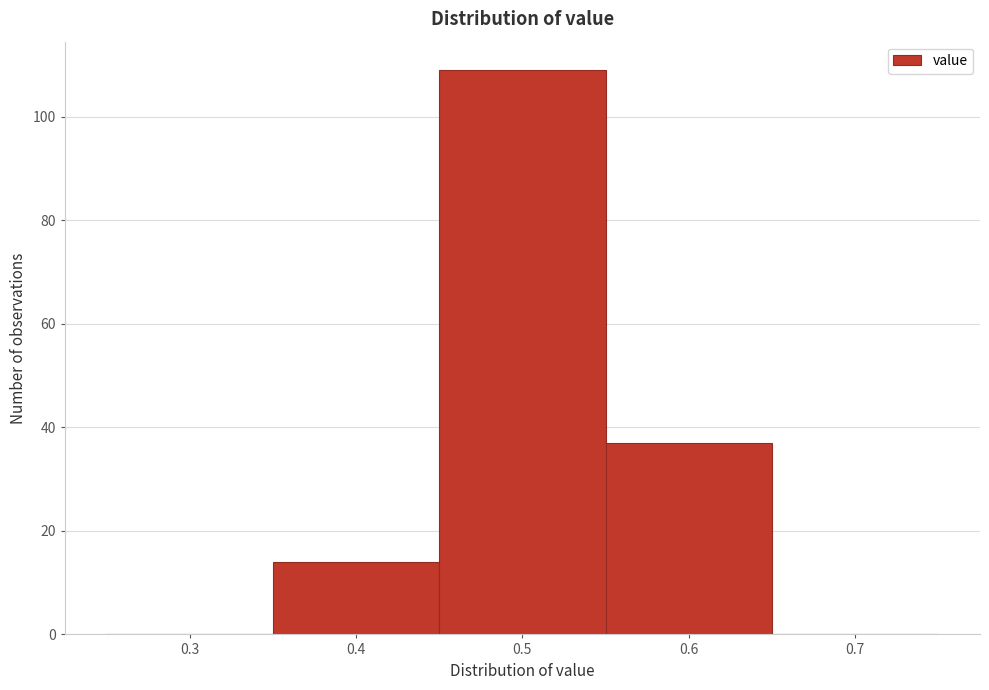

What is the height of the bar covering 0.45 to 0.55 on the x-axis? The values are not printed on the chart, so give them approximately, as read against the axis.

110